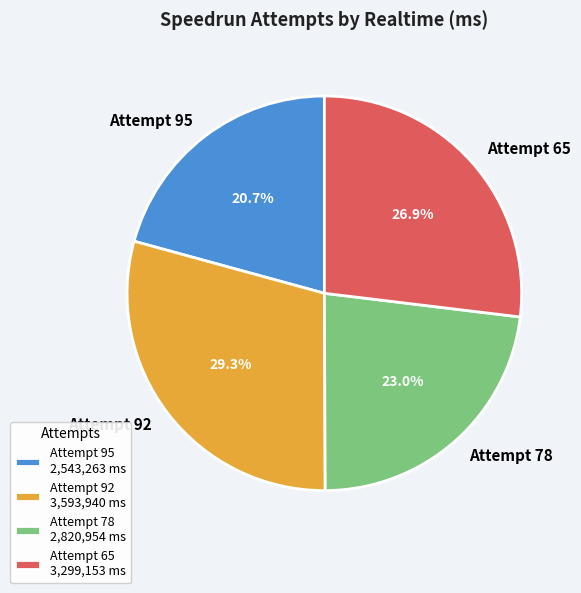

To the nearest percent, what portion does Attempt 92 represent?

29%